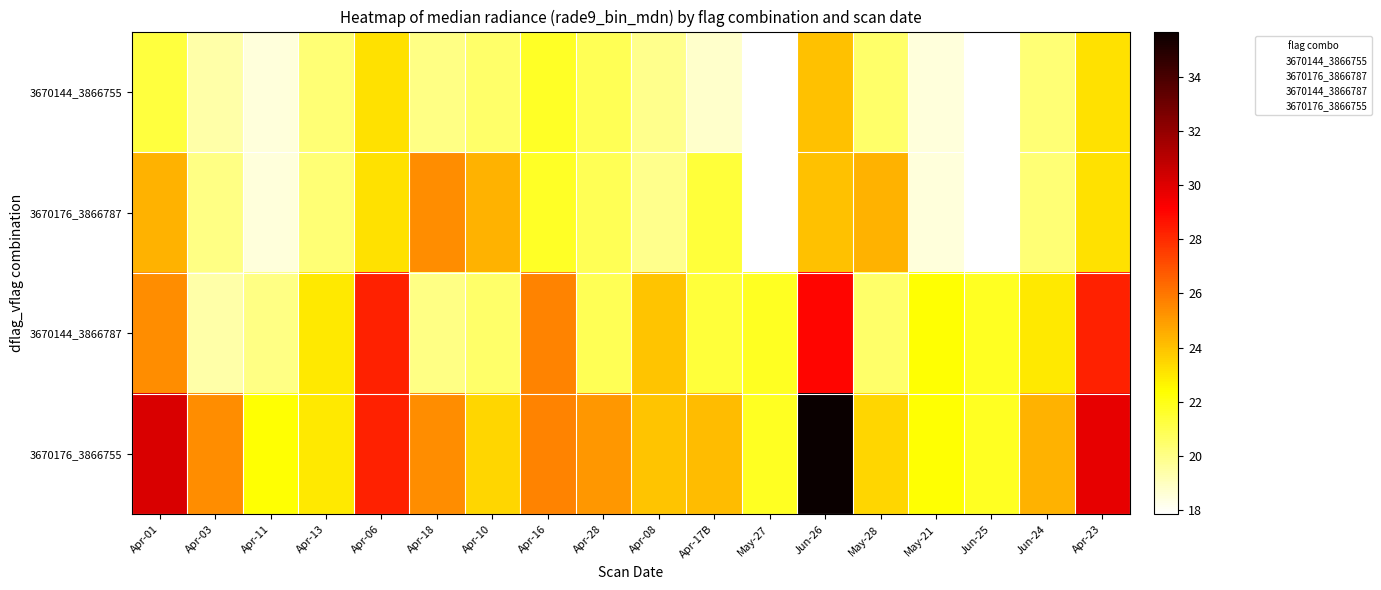

Which series has the largest total across all categories?

3670176_3866755